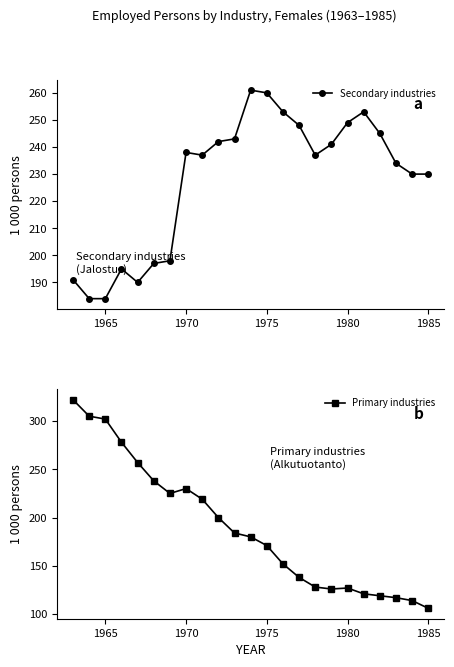

What is the highest value of the Primary industries series?

322